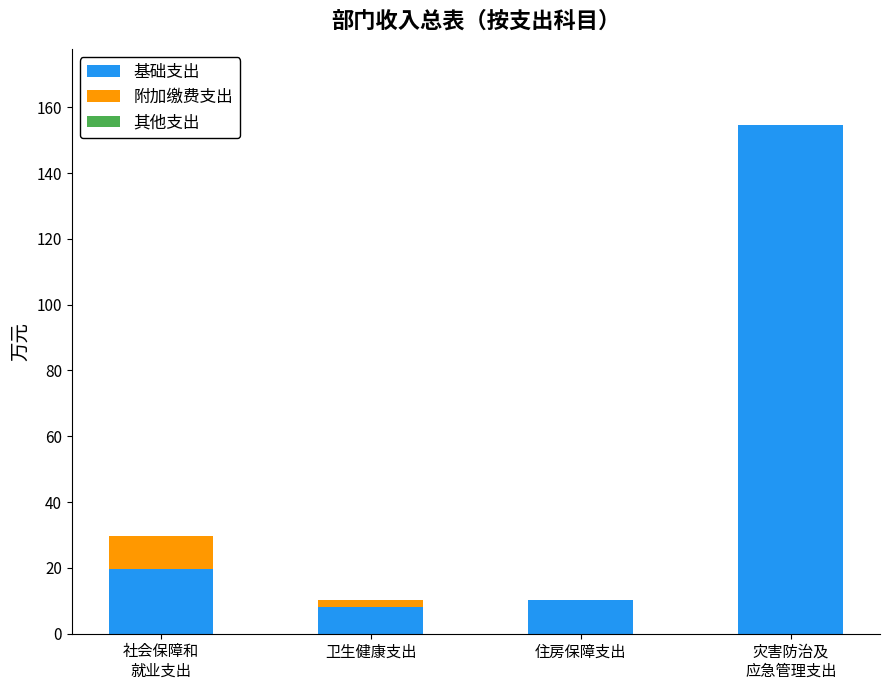

What is the sum of all 基础支出 values?

192.8